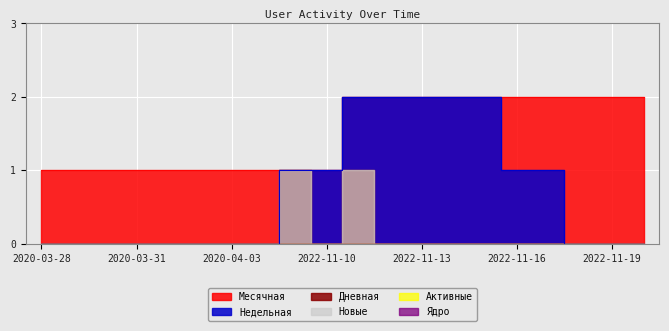

What is the maximum value shown in the chart?

2